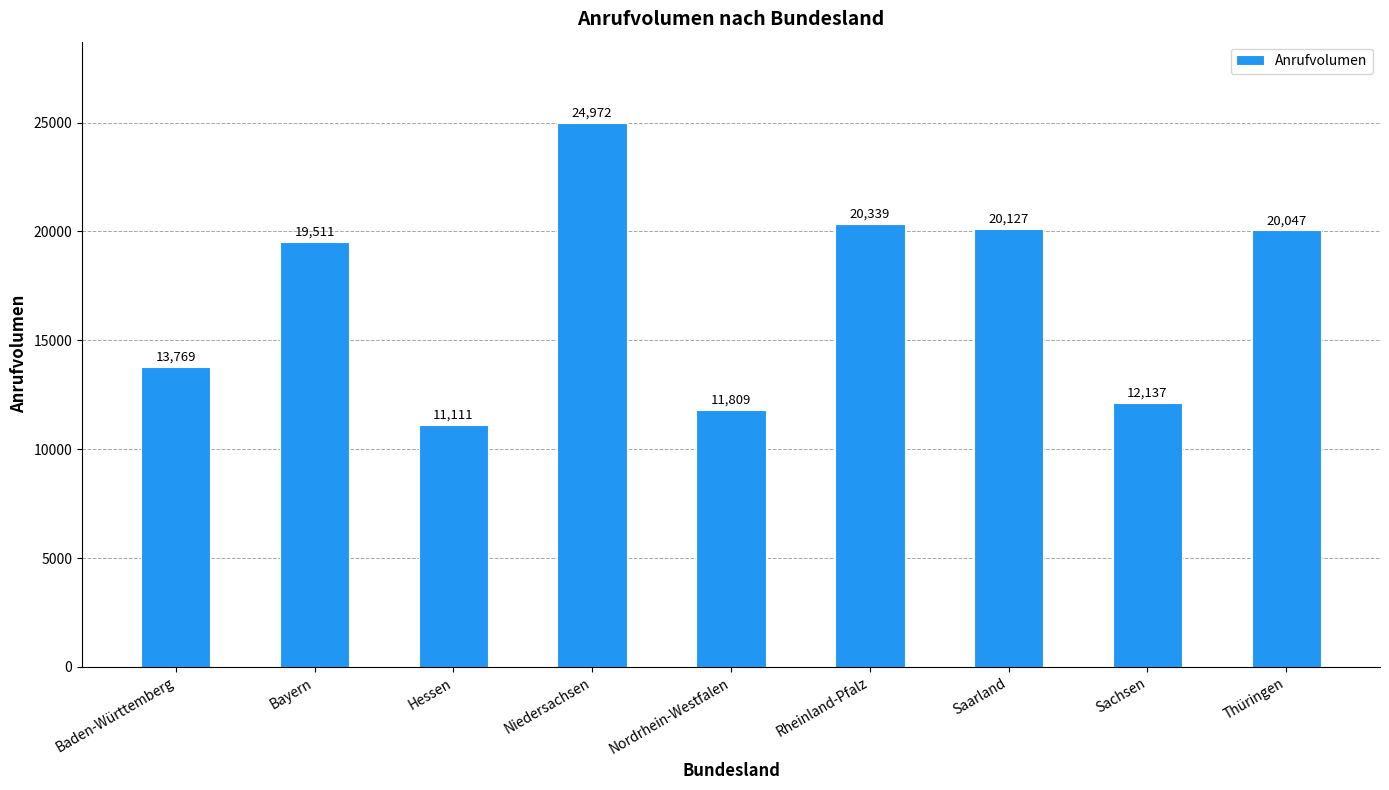

What is the value of the 5th bar from the left?

11809